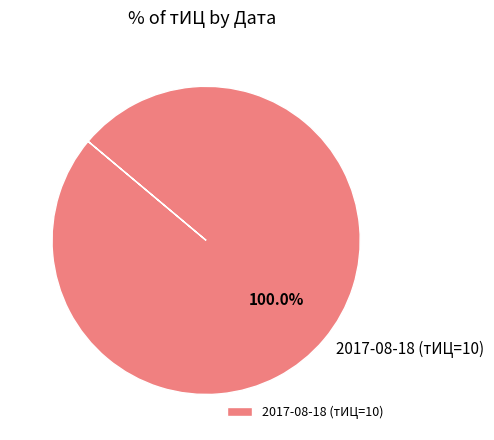

Which category accounts for the majority?

2017-08-18 (тИЦ=10)